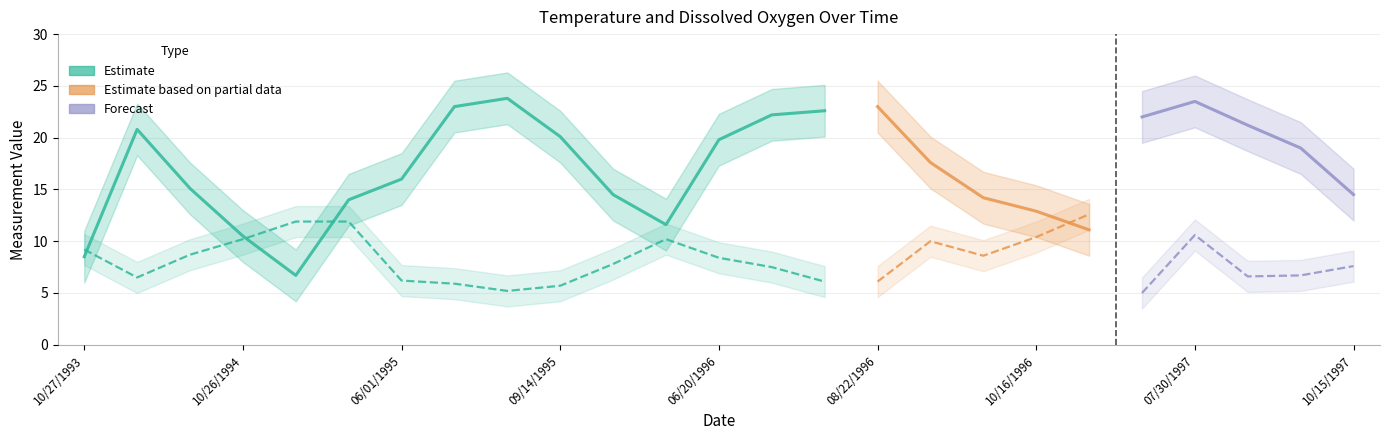

What is the difference between the Dissox values at 10/02/1996 and 10/26/1994?

1.6